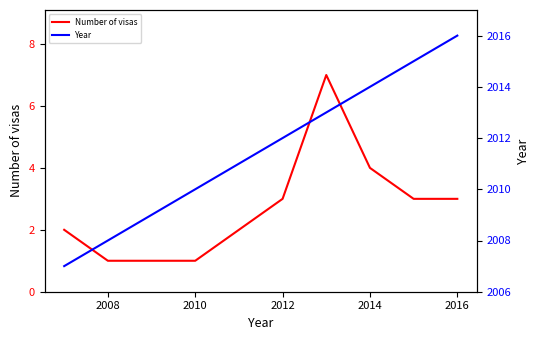

Which series has the widest spread of values?

Year